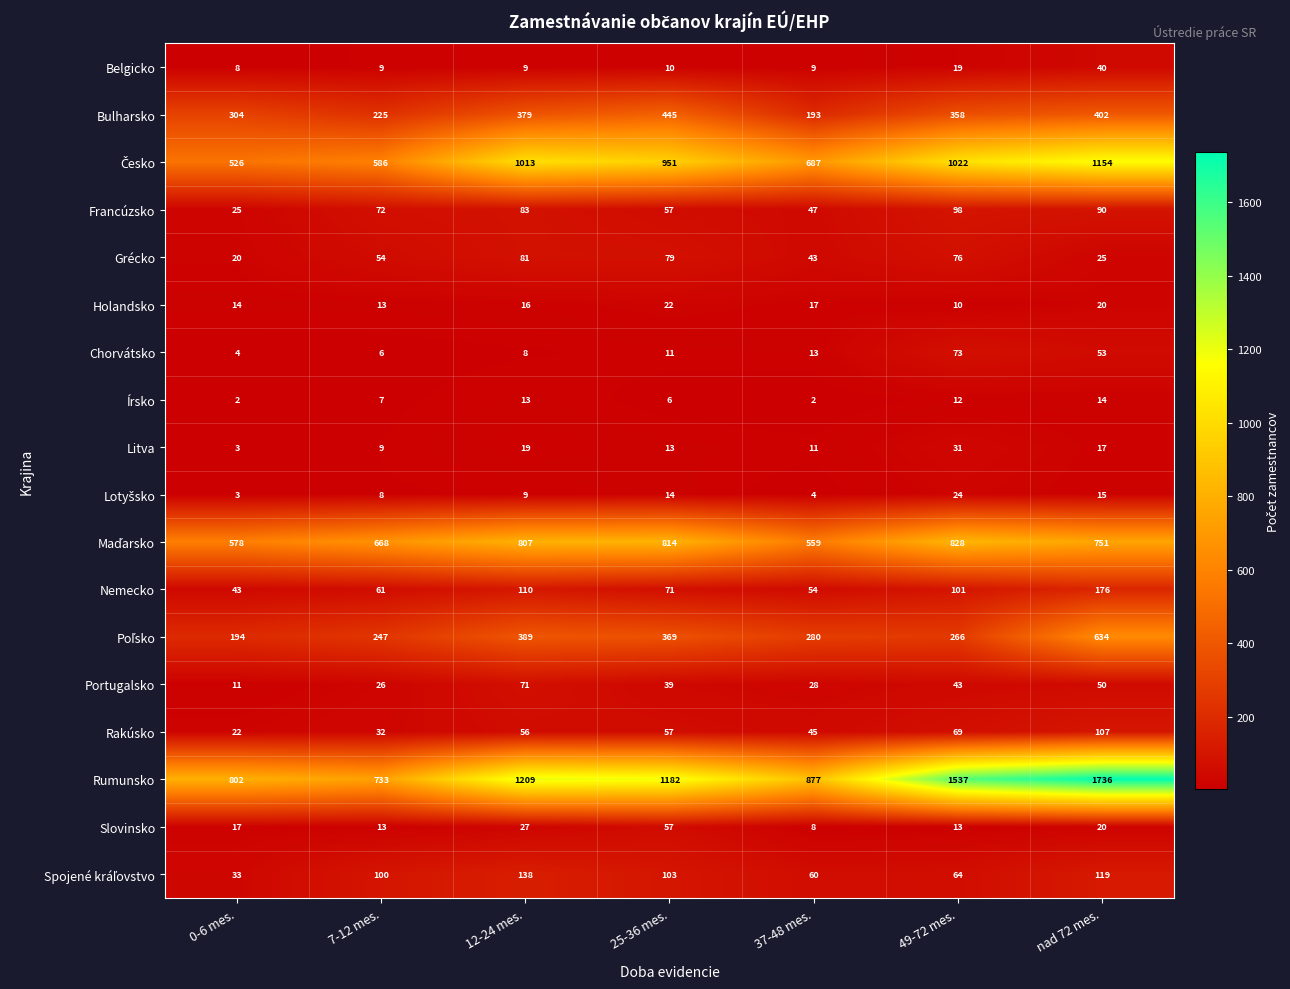

What is the sum of the Bulharsko values at 49-72 mes. and 12-24 mes.?

737